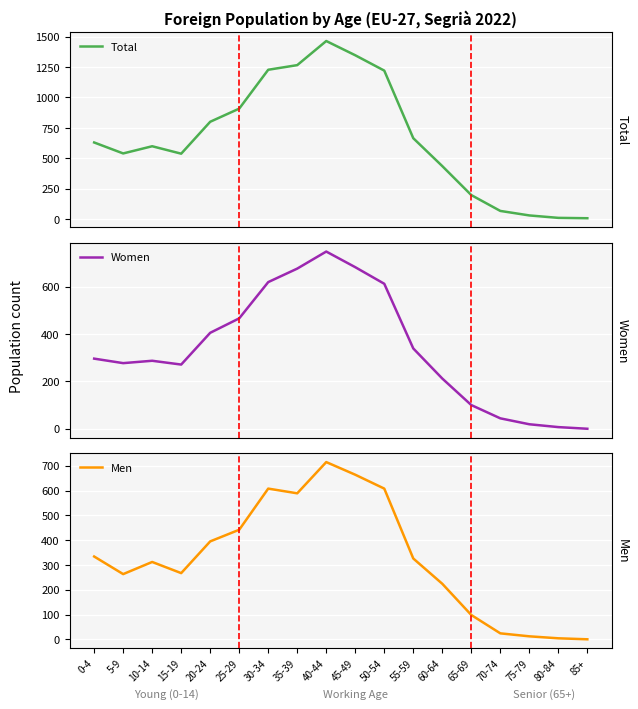

What is the minimum value for Total?

8